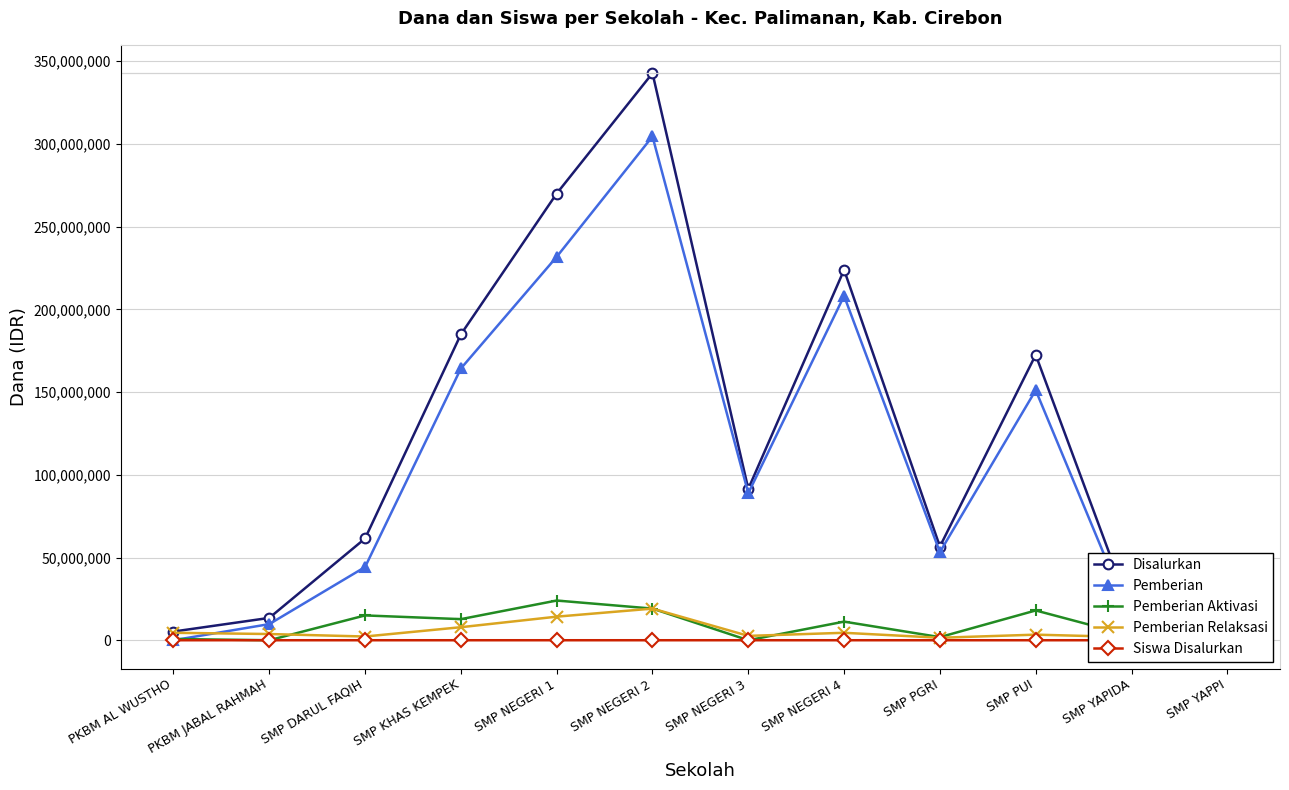

List the series in order of their peak value, highest first.

Disalurkan, Pemberian, Pemberian Aktivasi, Pemberian Relaksasi, Siswa Disalurkan